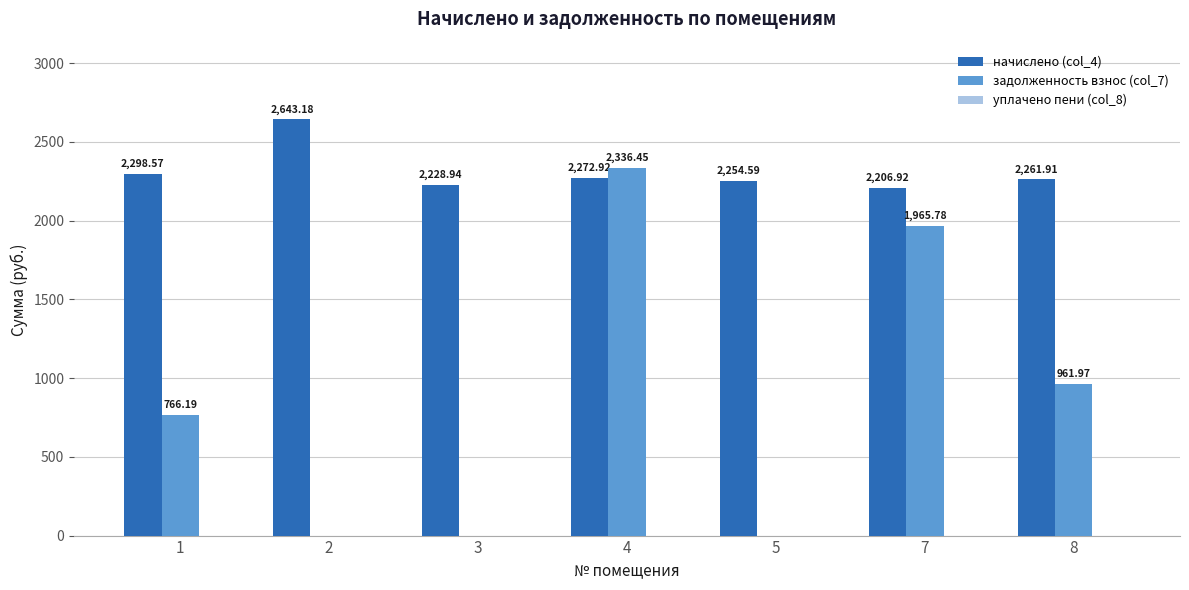

What is the sum of all начислено (col_4) values?

16167.0